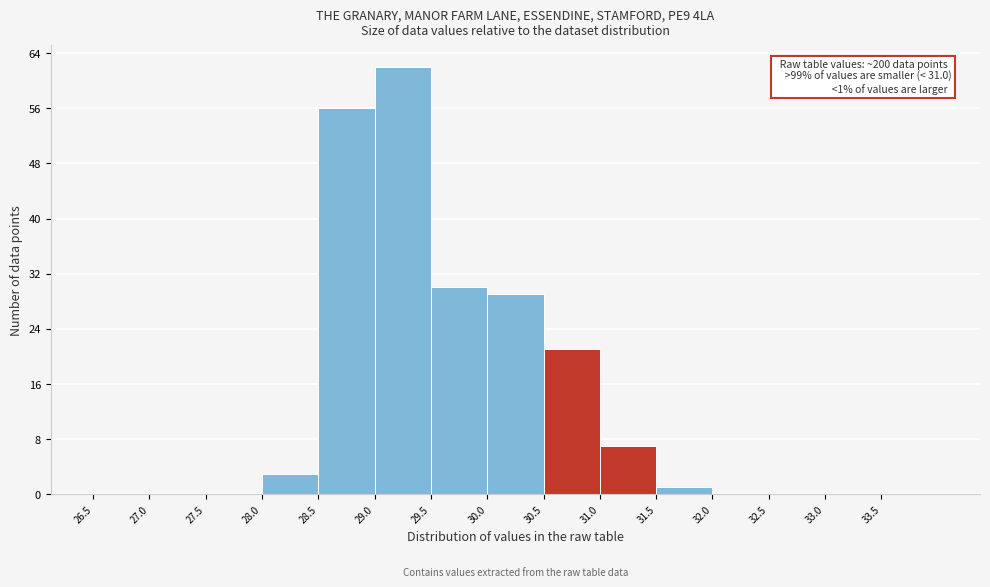

Over which range of the x-axis is the bar tallest?

29.0 to 29.5